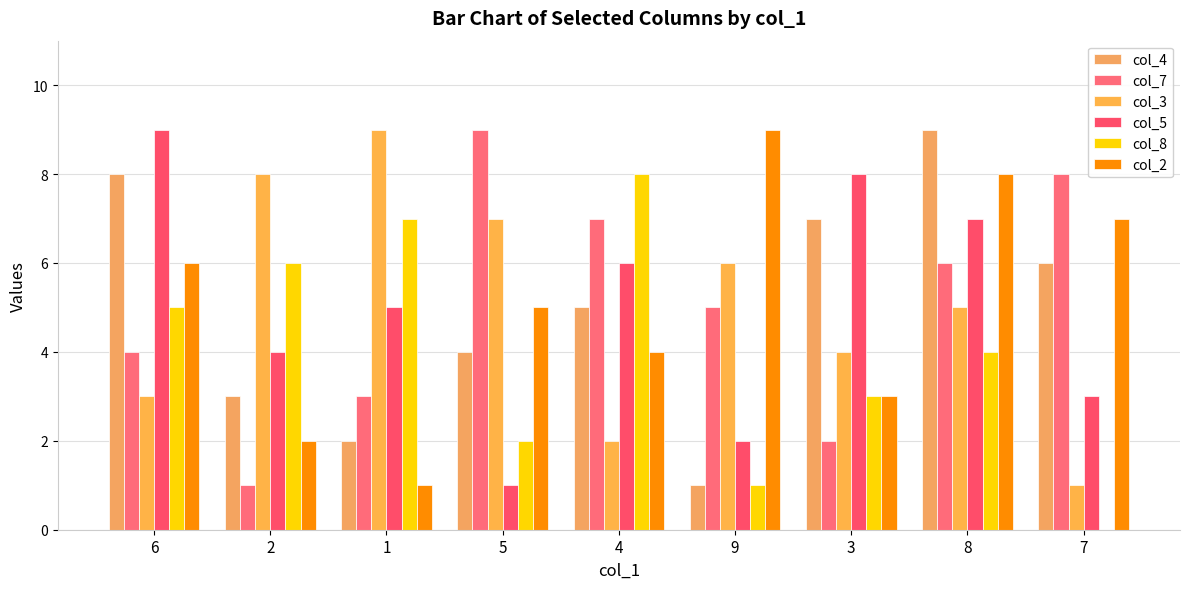

Between 5 and 1, which is larger?

5